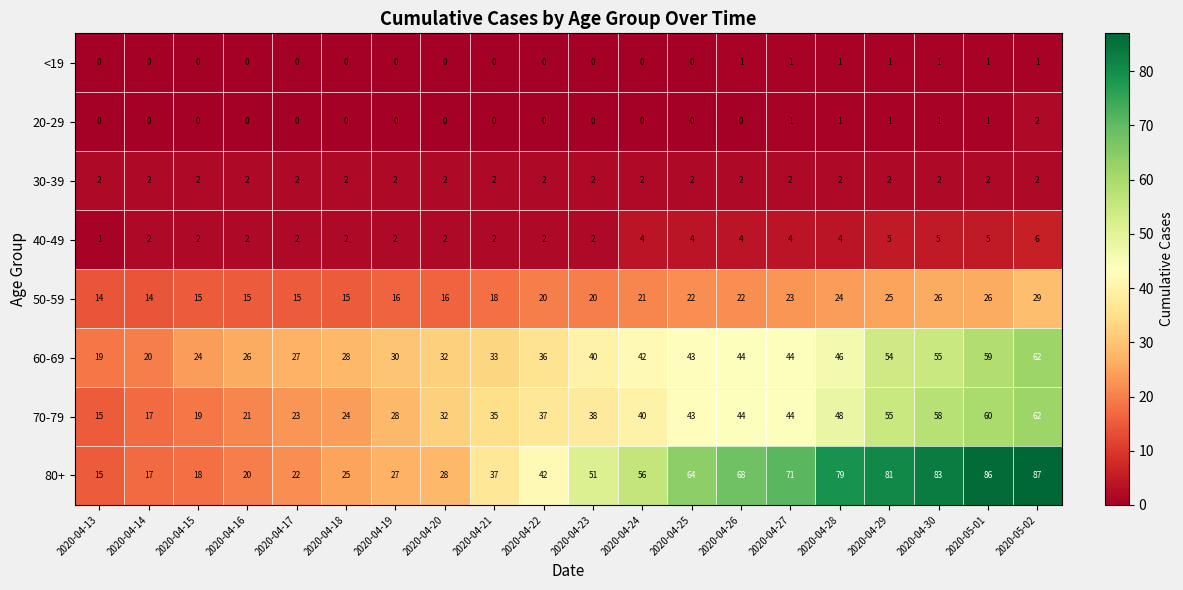

Which label corresponds to the largest value in the chart?

2020-05-02